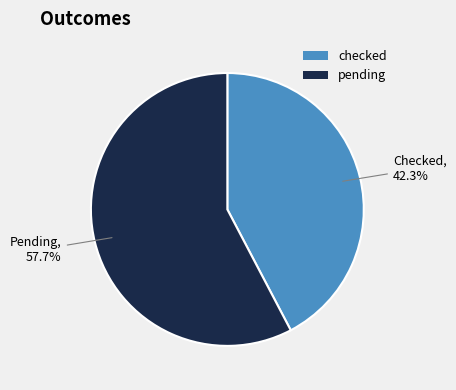

How much of the chart is everything except checked?

57.7%